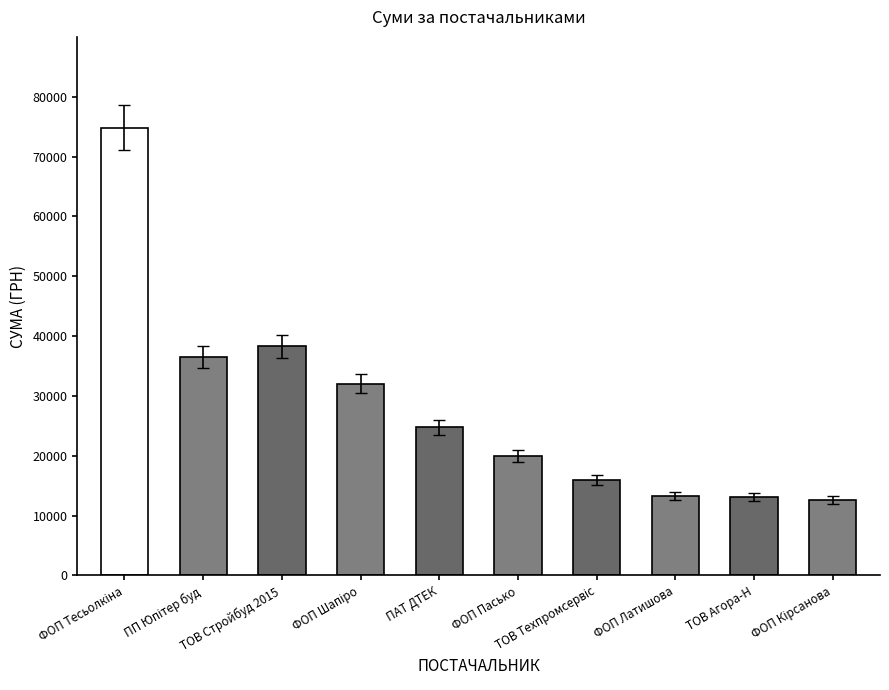

What is the minimum value shown in the chart?

12590.0